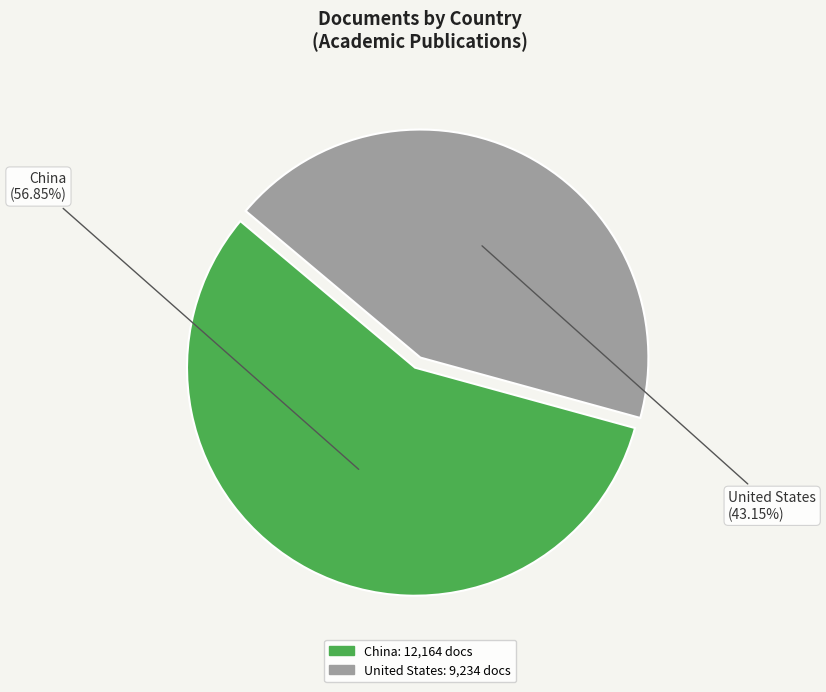

Rank the categories by value from lowest to highest.

United States, China